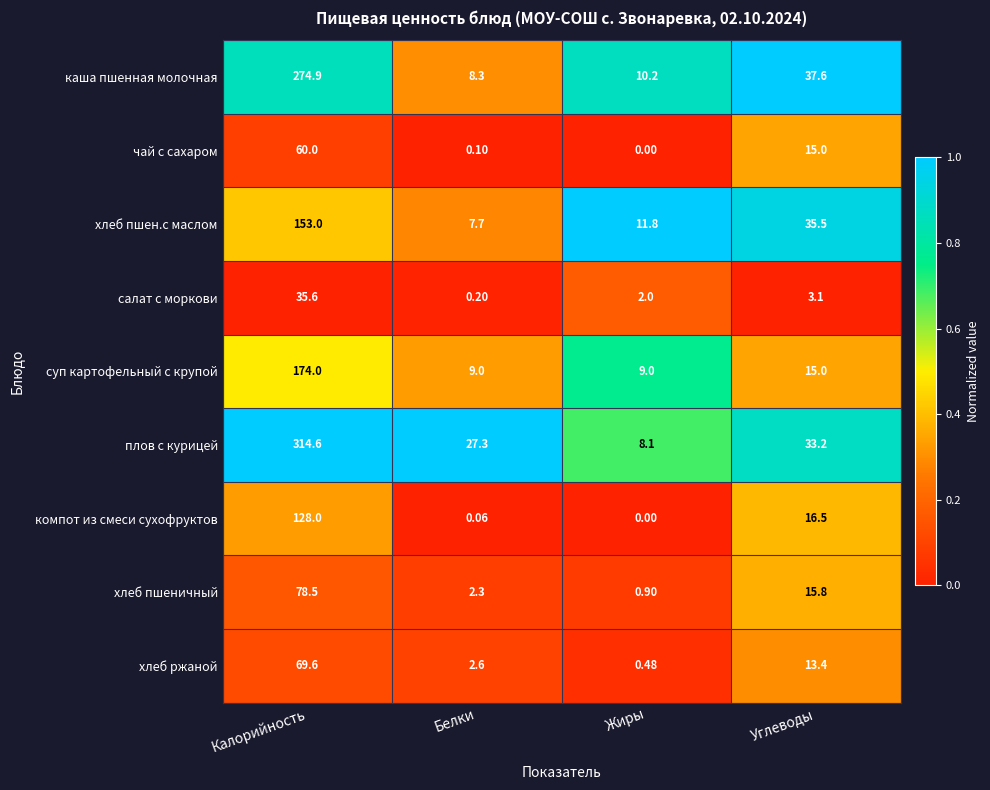

Which series has the widest spread of values?

плов с курицей